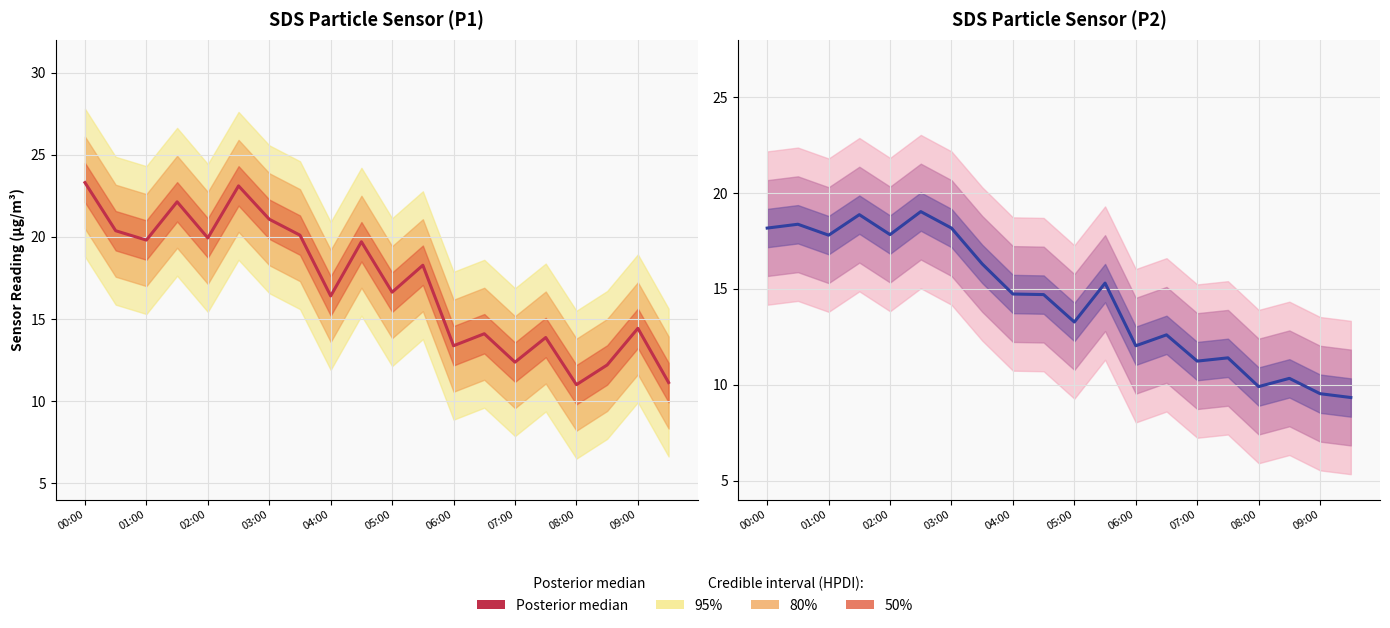

How many interior local valleys does the Posterior median (SDS_P2) series have?

6